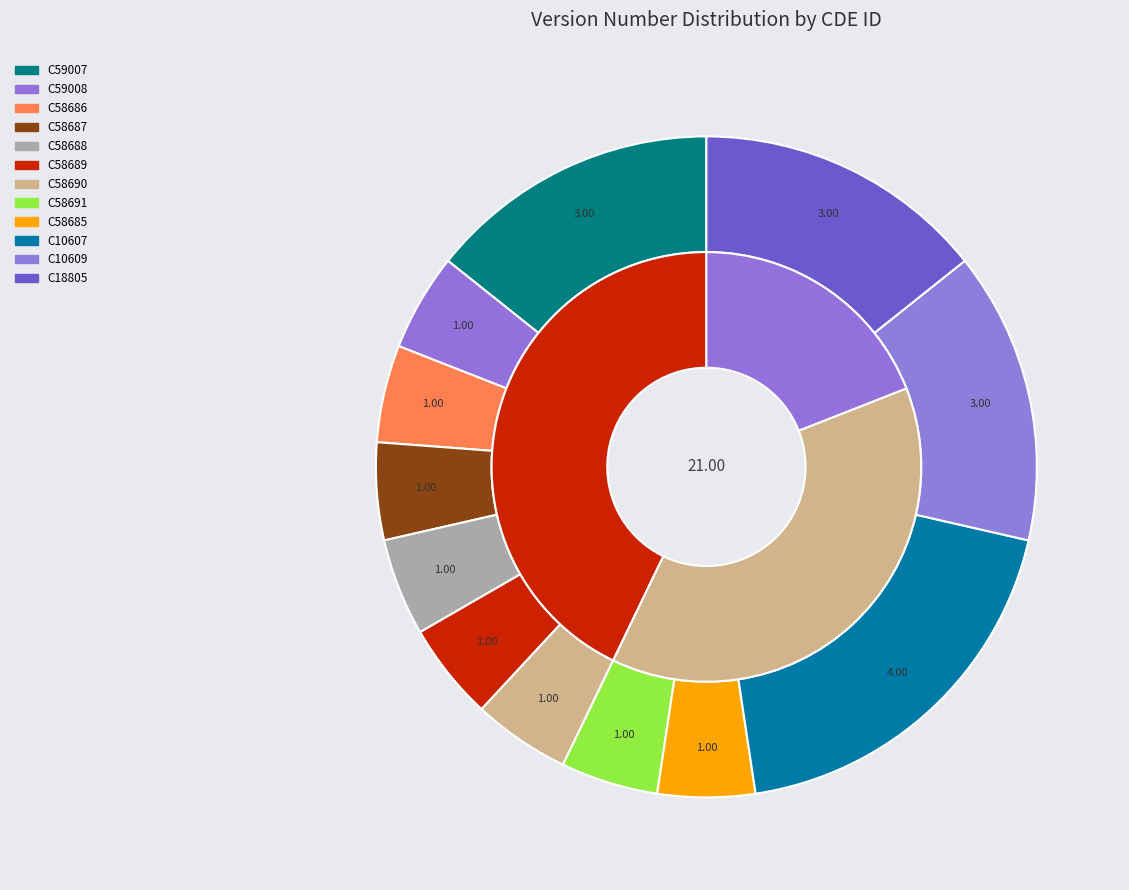

Is the sum of C10607 and C18805 greater than half?

No